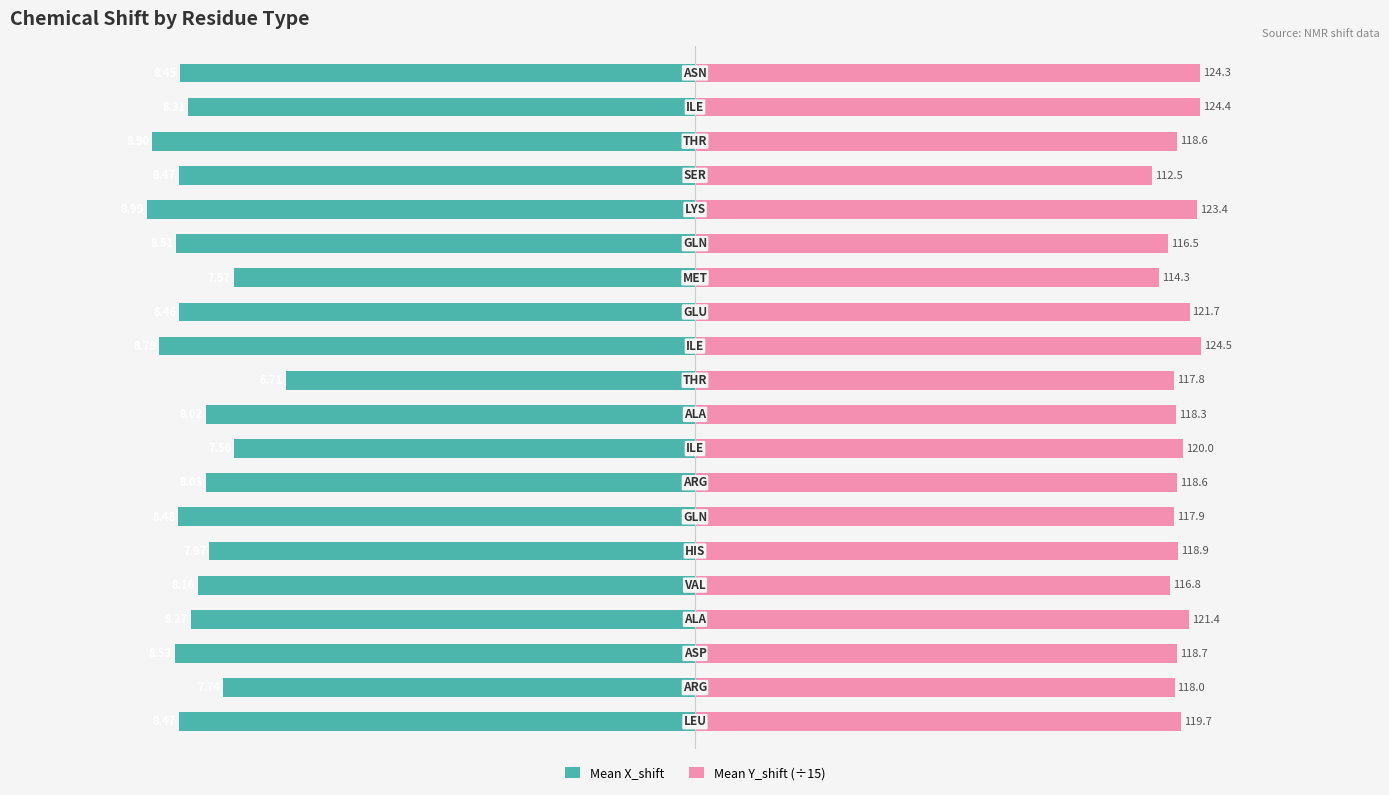

What is the value of the Mean X_shift bar at the 11th from the left?

-8.0